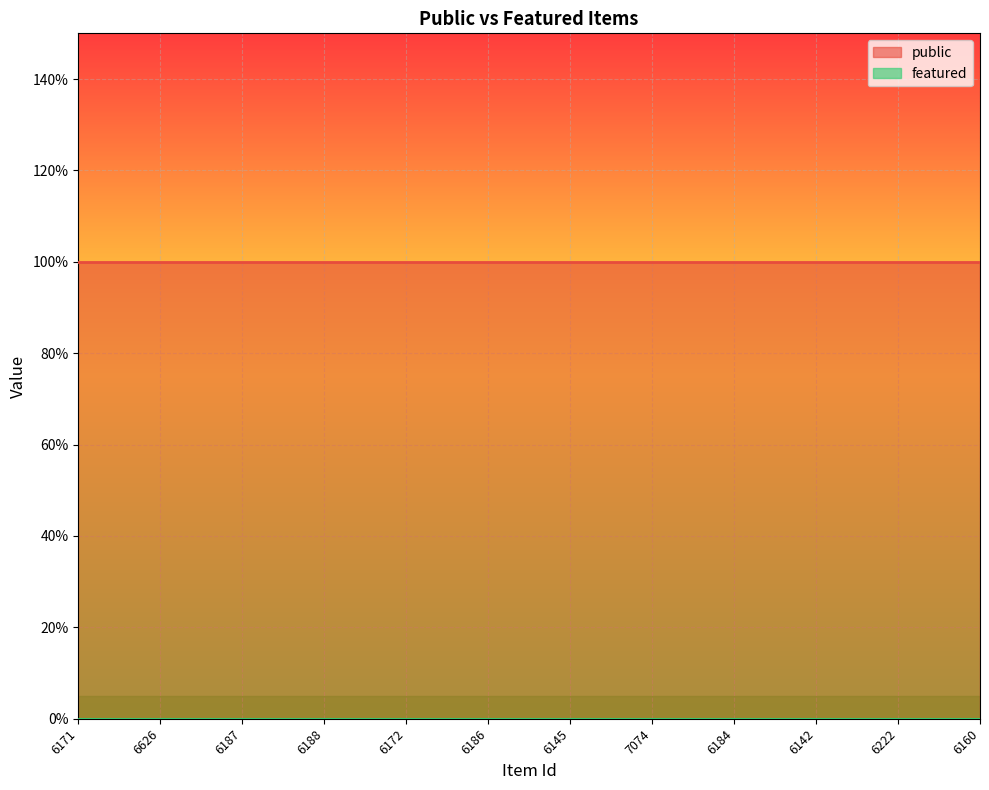

Which series has the largest total across all categories?

public